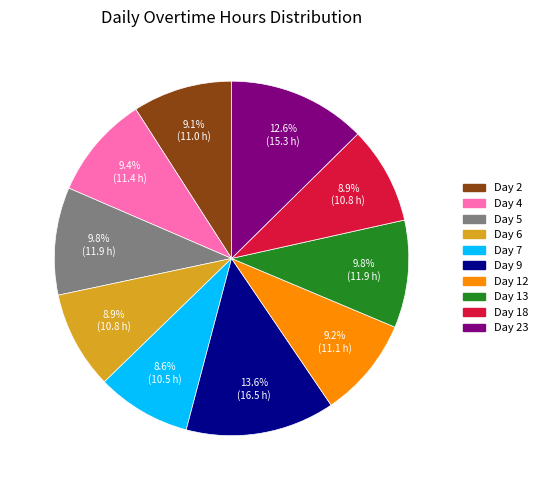

Does any single category account for the majority?

No